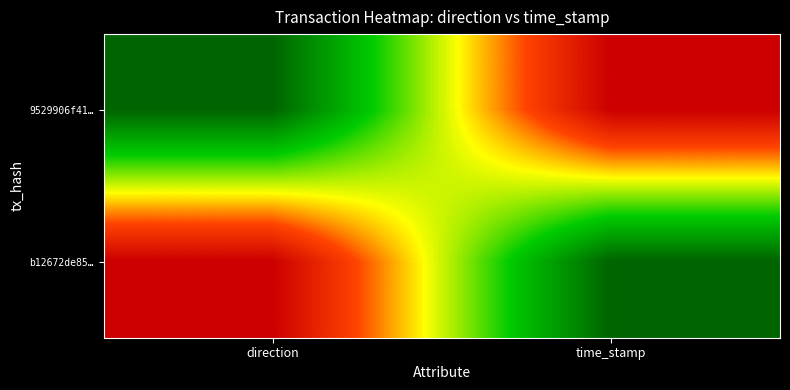

Which series has the largest total across all categories?

9529906f41…